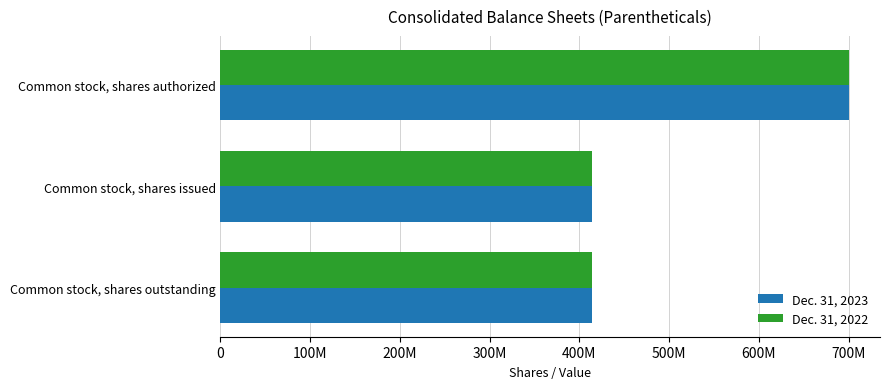

What are all the series names shown in the legend?

Dec. 31, 2023, Dec. 31, 2022